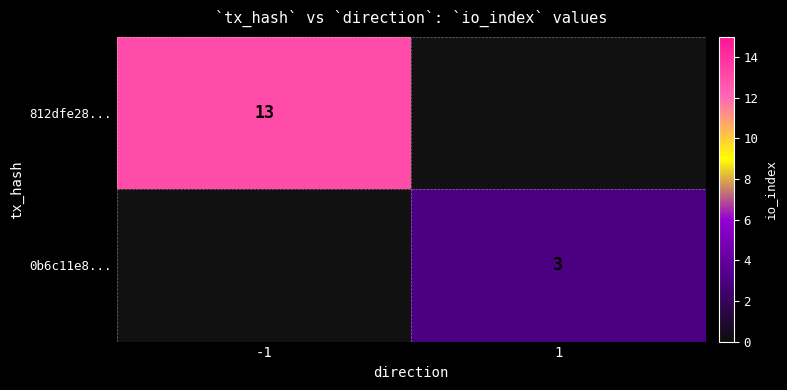

True or false: 812dfe28... has a value of 9 at -1.

False